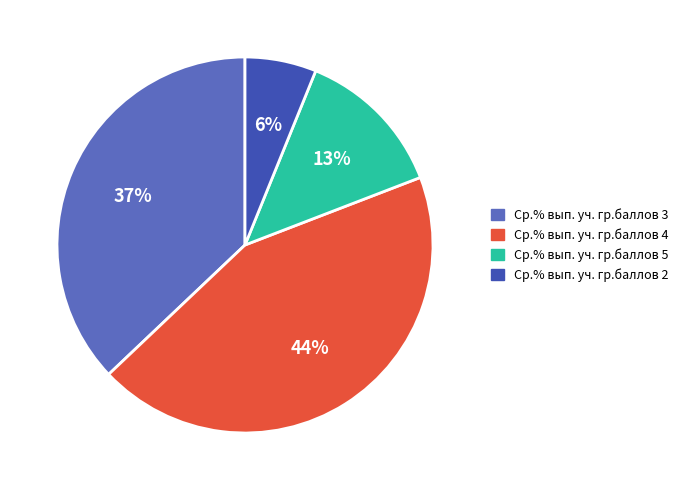

Is there a majority slice in this chart?

No